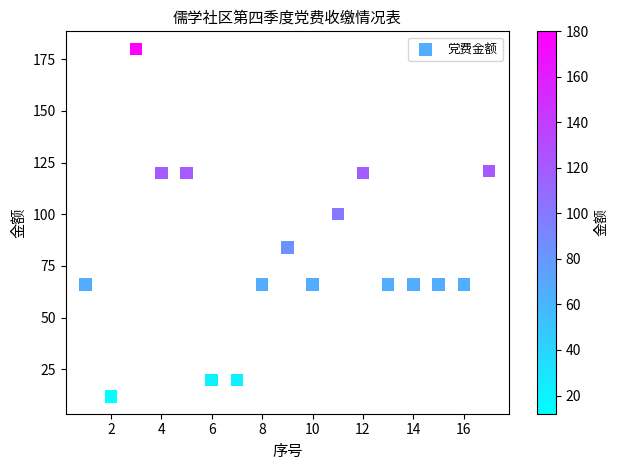

What is the range of Y values (max minus min)?

168